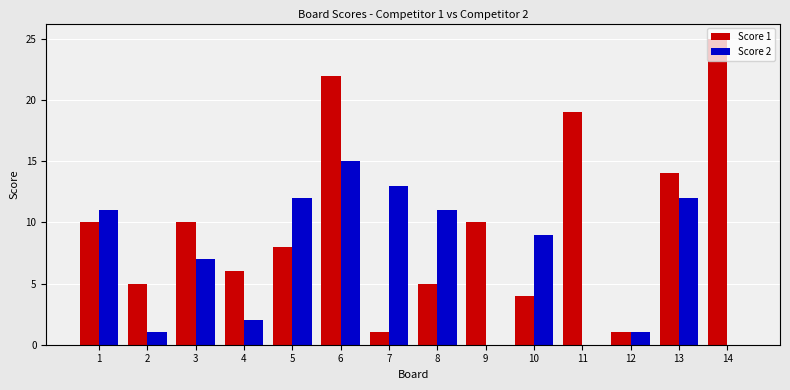

At which label is Score 1 closest to 13?

13